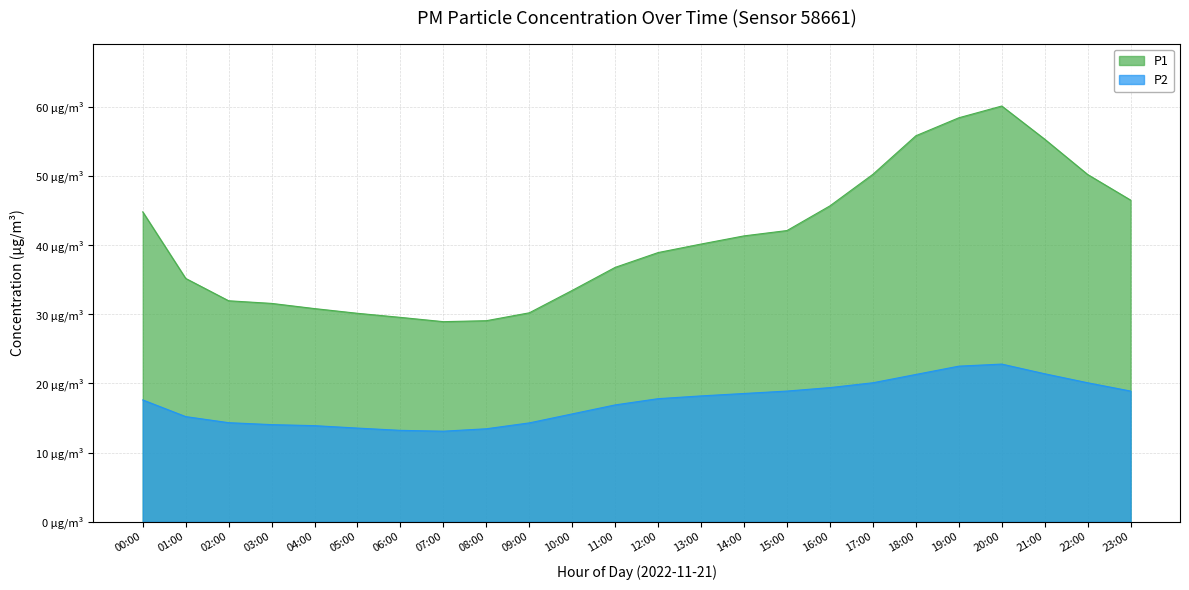

Which series changed the most between 03:00 and 09:00?

P1